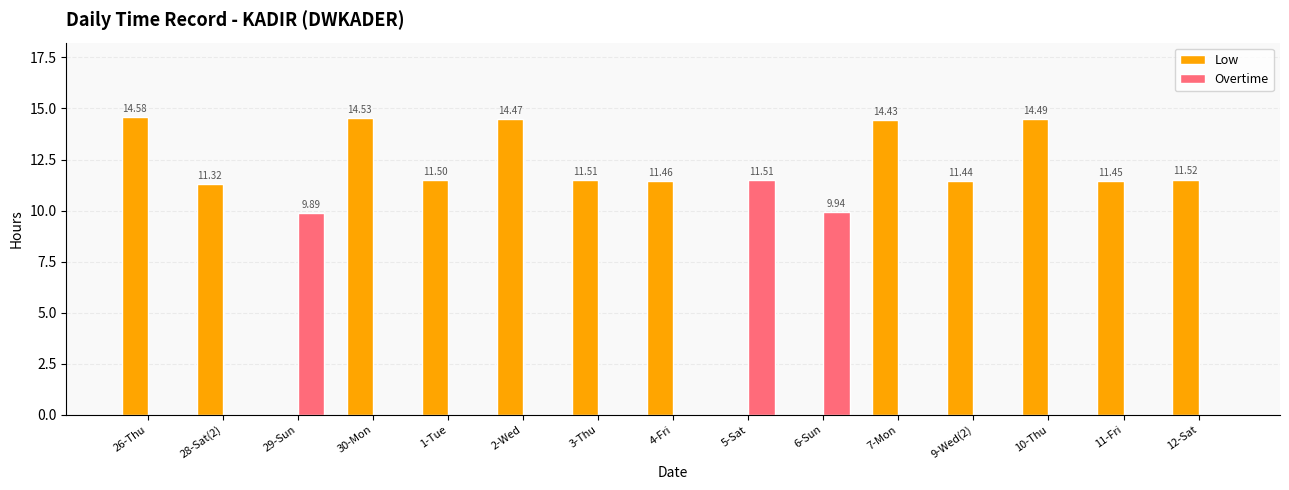

How many groups of bars are there?

15